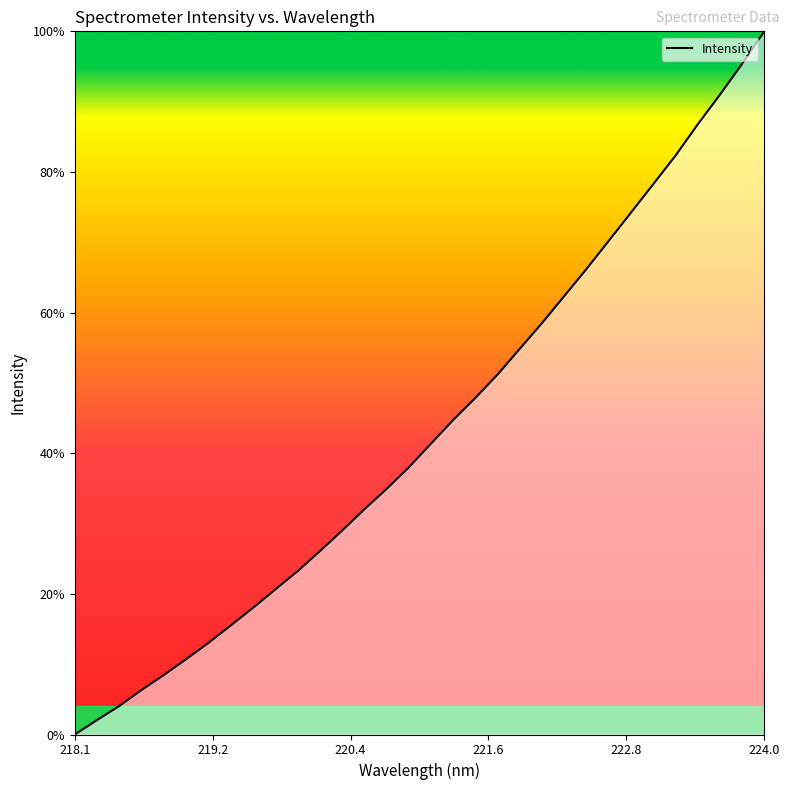

What is the greatest value displayed?

100.0